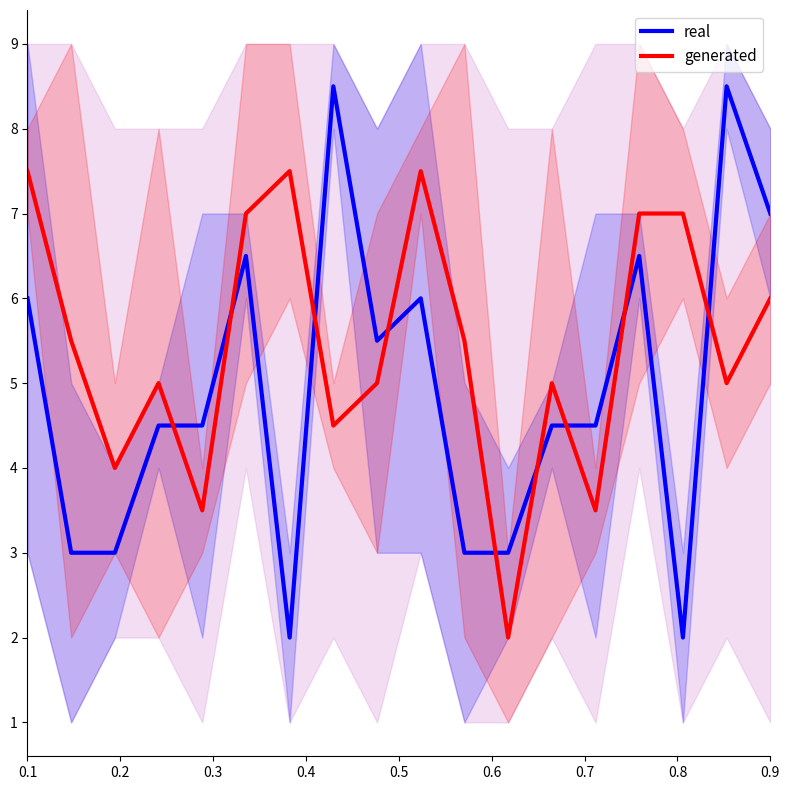

True or false: real has more than 2 interior local peaks.

True